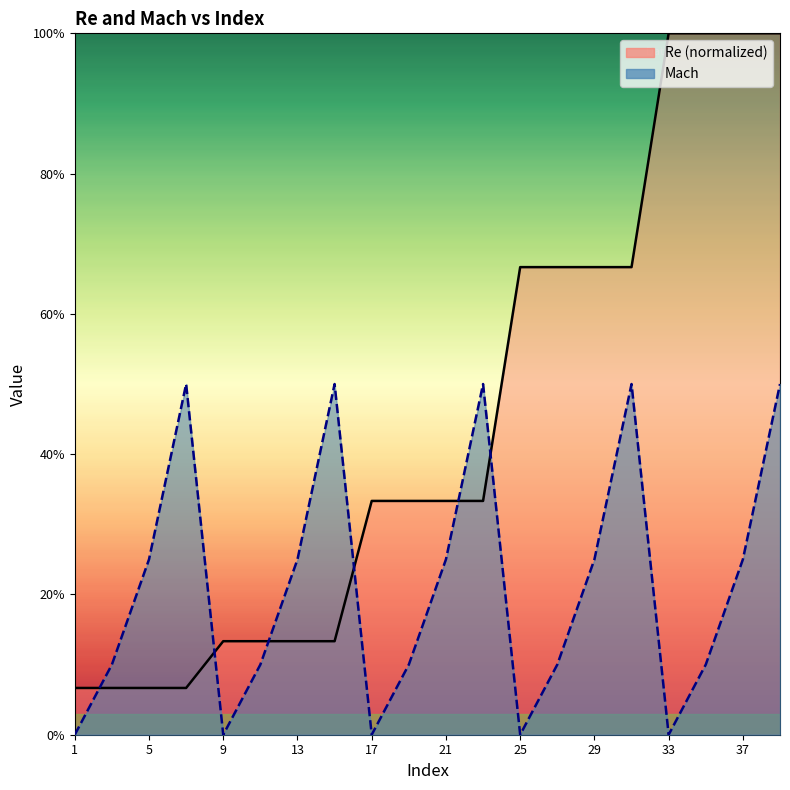

Which series has the widest spread of values?

Re